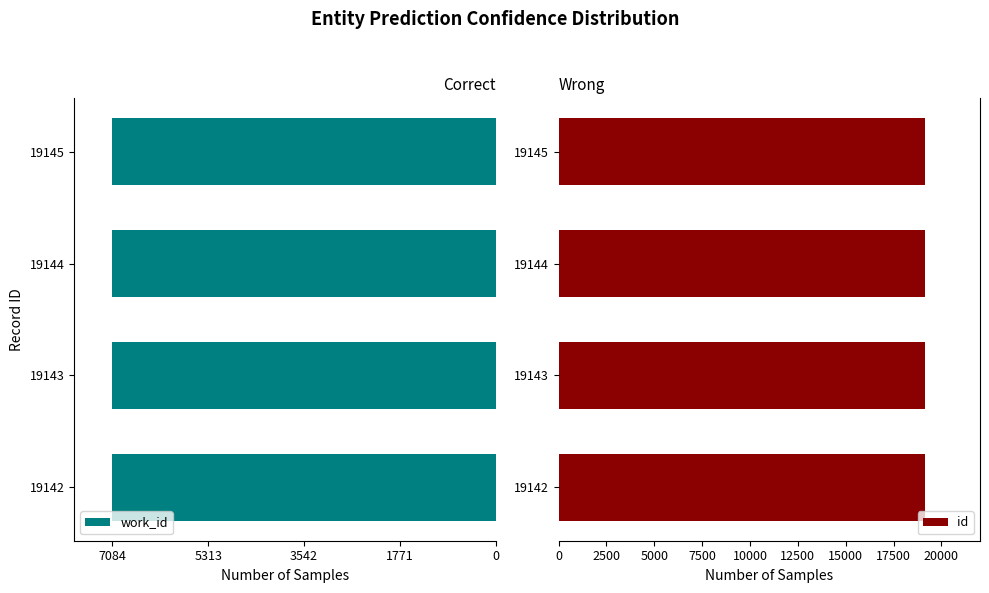

At how many categories does at least one series exceed 13576?

4